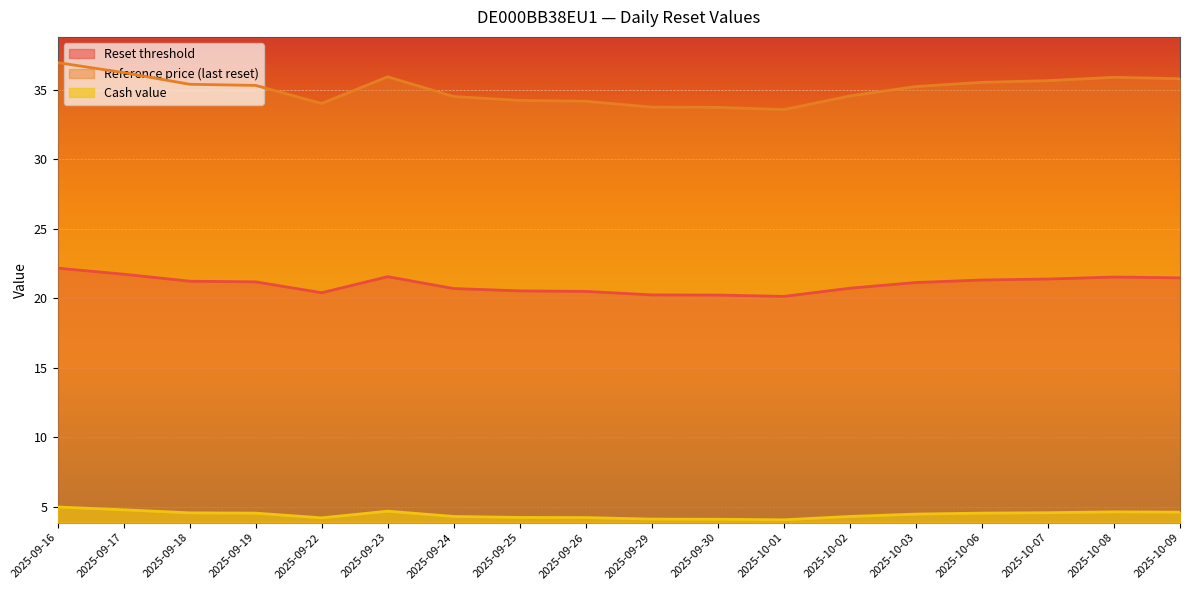

Which has a higher value, 2025-10-09 or 2025-10-07?

2025-10-09